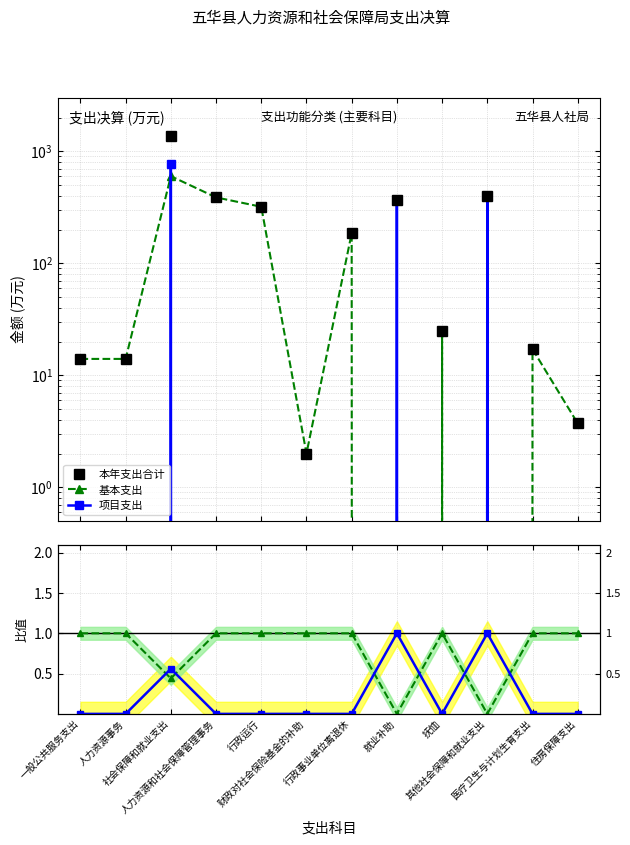

Which series has the largest range (max minus min)?

本年支出合计